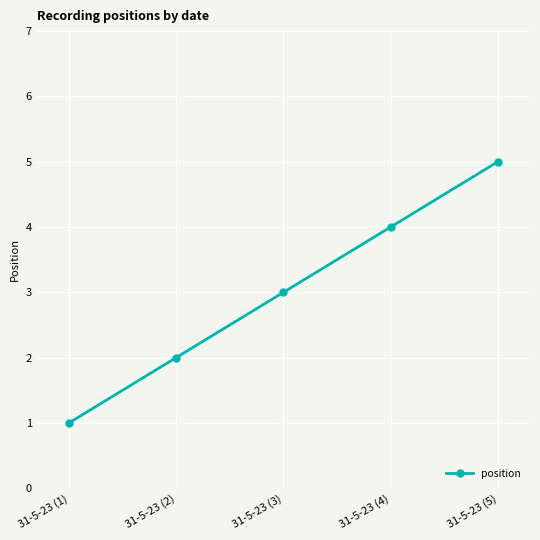

Count the values in the range 2 to 4.

3